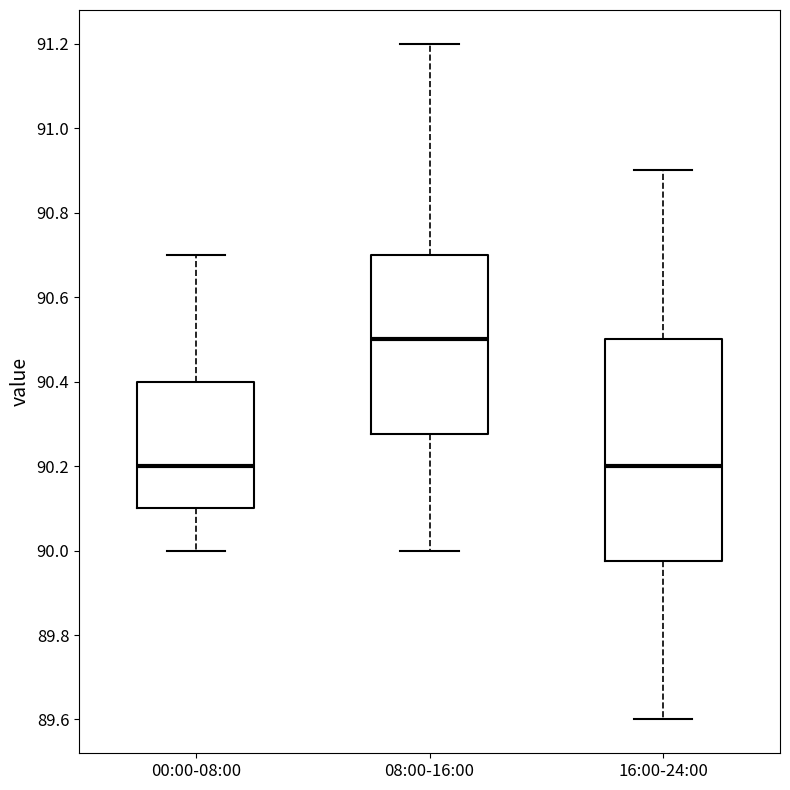

Which box's median line is the highest?

08:00-16:00